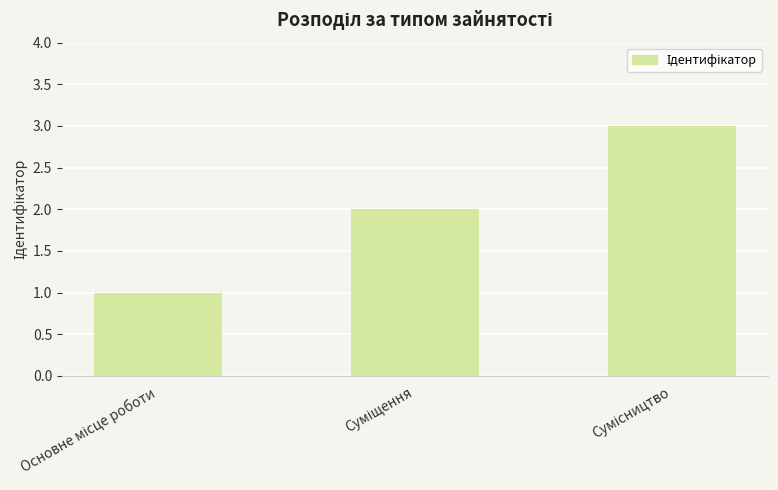

What is the difference between the maximum and minimum values?

2